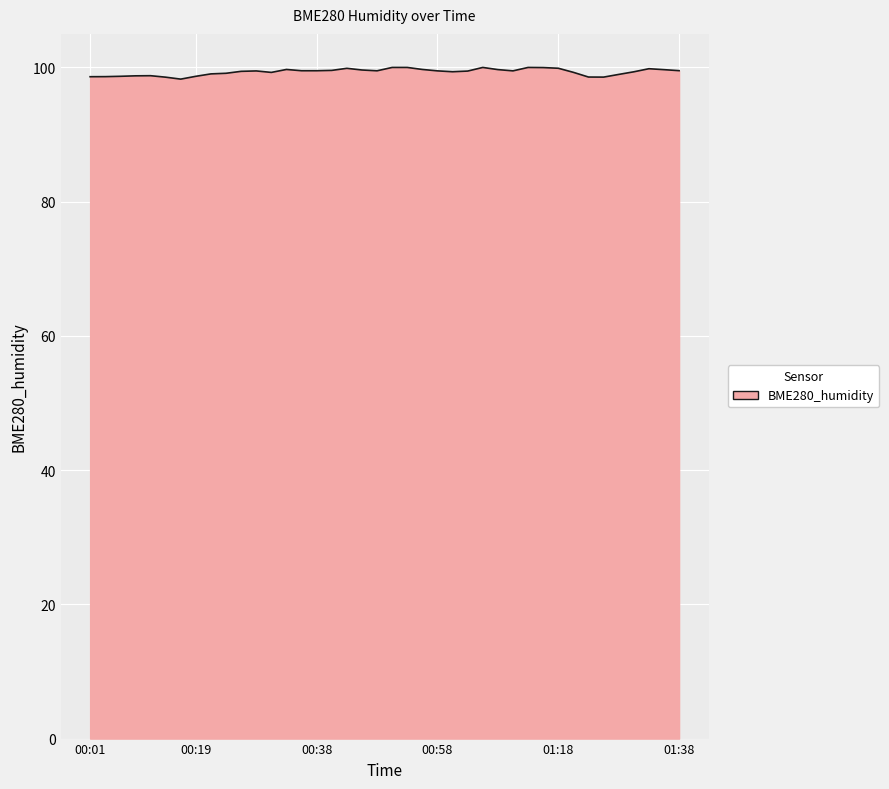

What is the smallest value displayed?

98.3